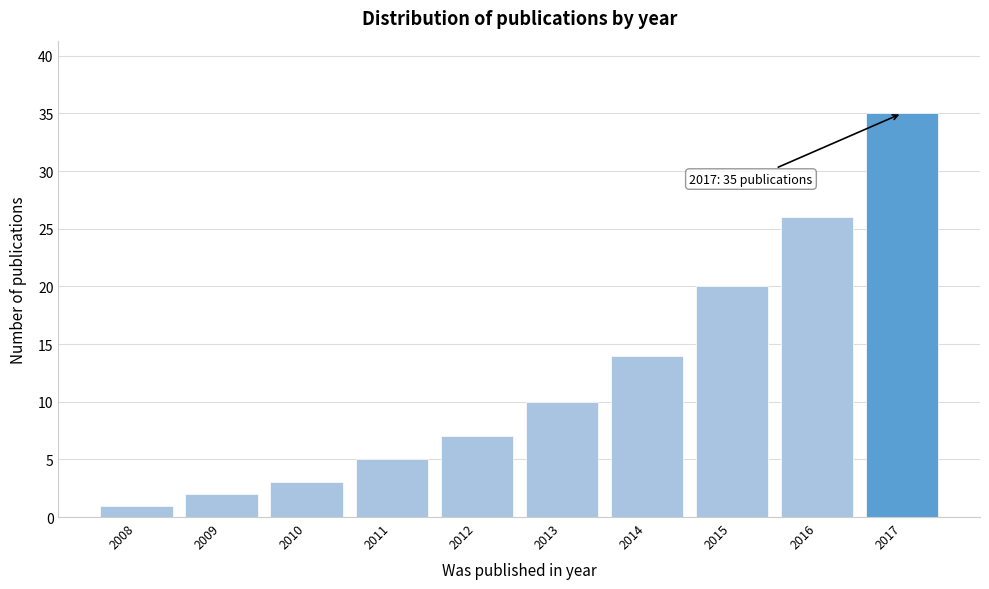

Reading left to right, what are all the values shown in this chart?

2008=1	2009=2	2010=3	2011=5	2012=7	2013=10	2014=14	2015=20	2016=26	2017=35